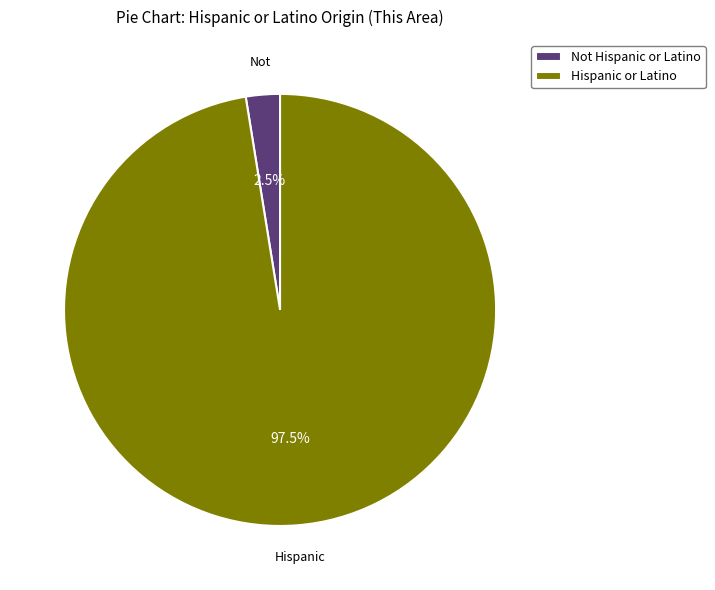

Do Hispanic or Latino and Not Hispanic or Latino together represent more than half of the pie?

Yes